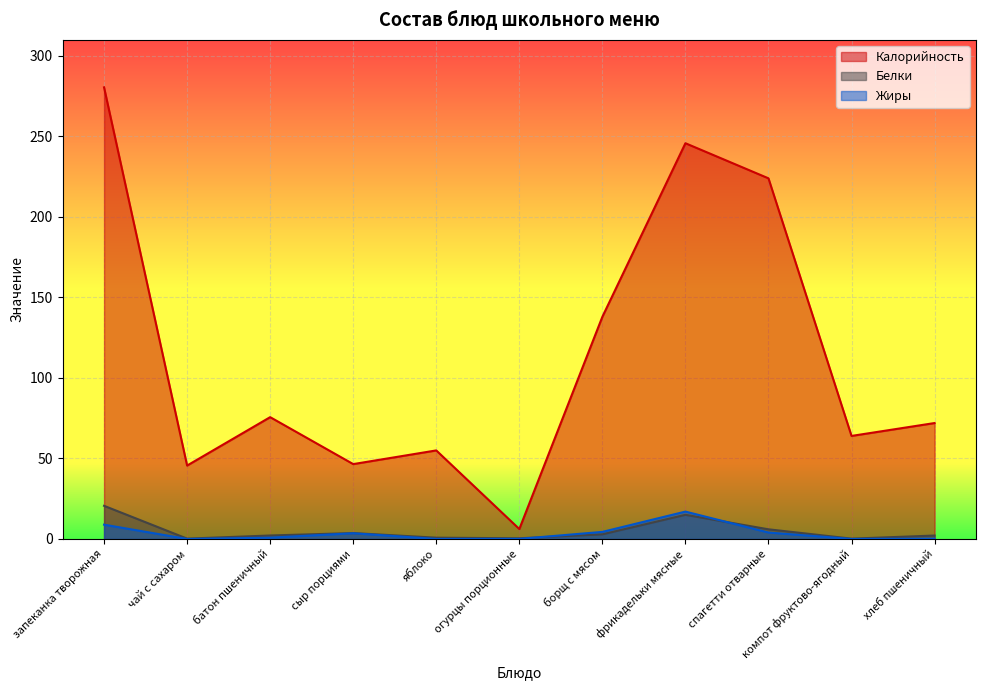

At фрикадельки мясные, list the series in order from largest to smallest.

Калорийность, Жиры, Белки